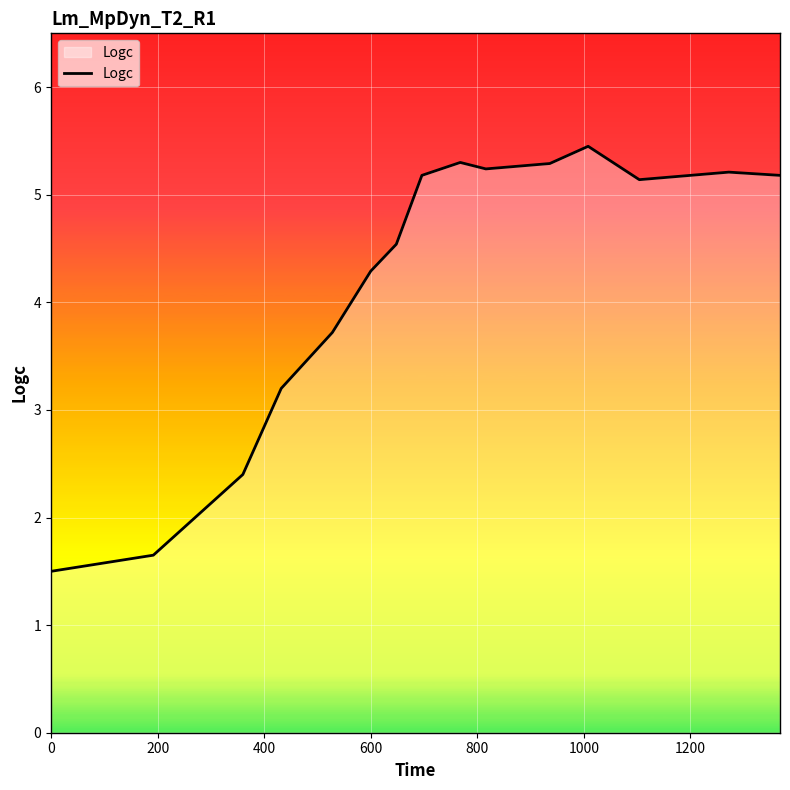

How many lines are shown in the chart?

1